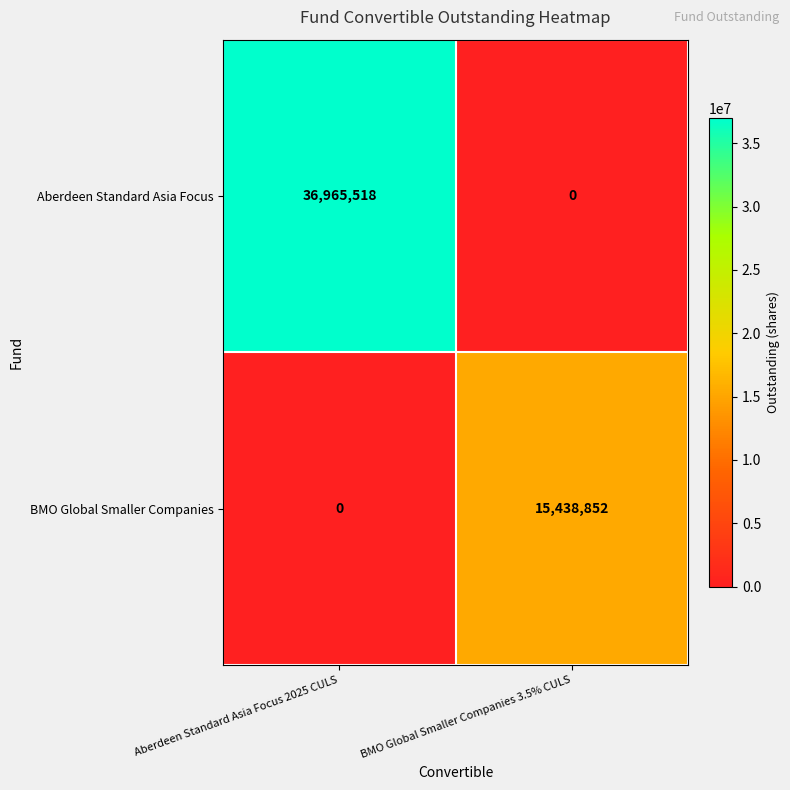

What is the average value of the Aberdeen Standard Asia Focus series?

18482759